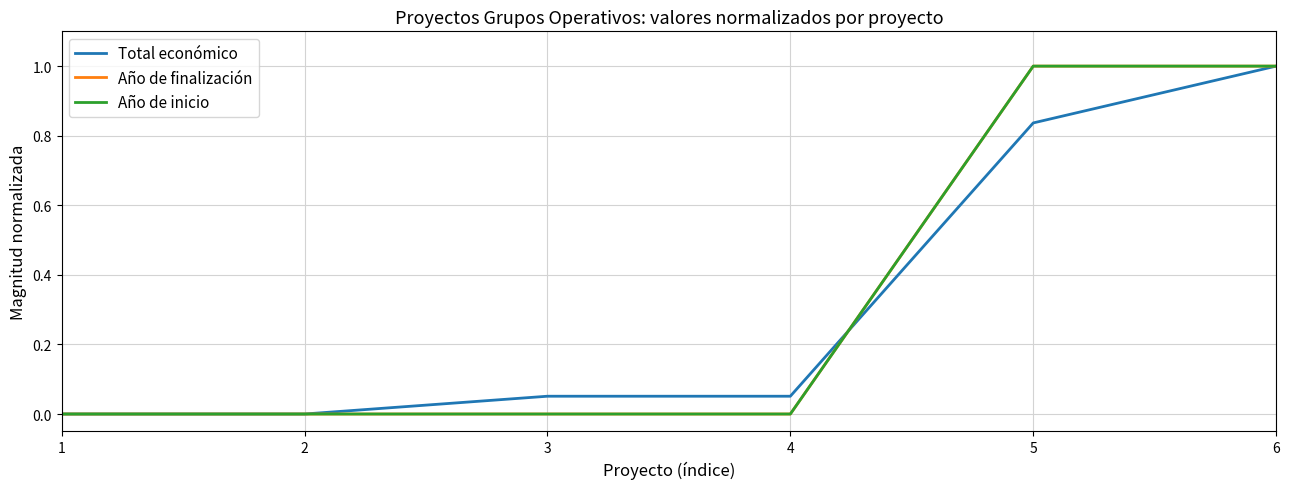

True or false: Año de inicio has more than 0 points higher than both neighbors.

False